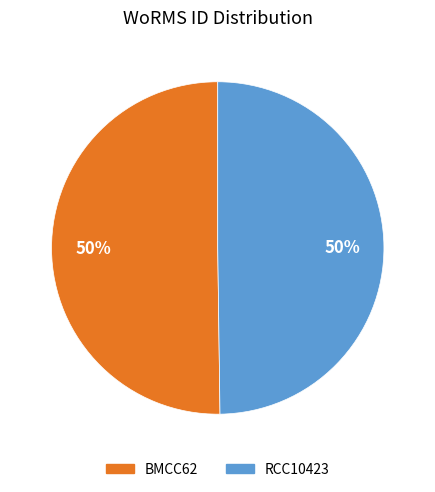

Count the number of slices in the pie.

2